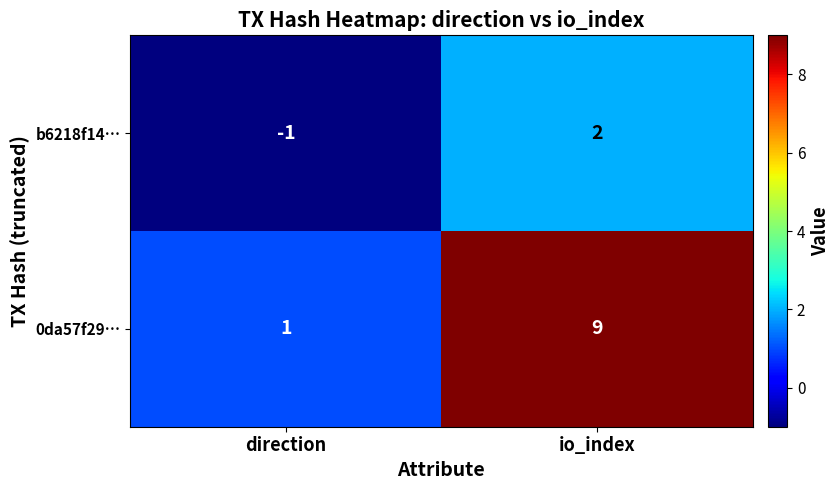

At which label is b6218f14… closest to 0?

direction